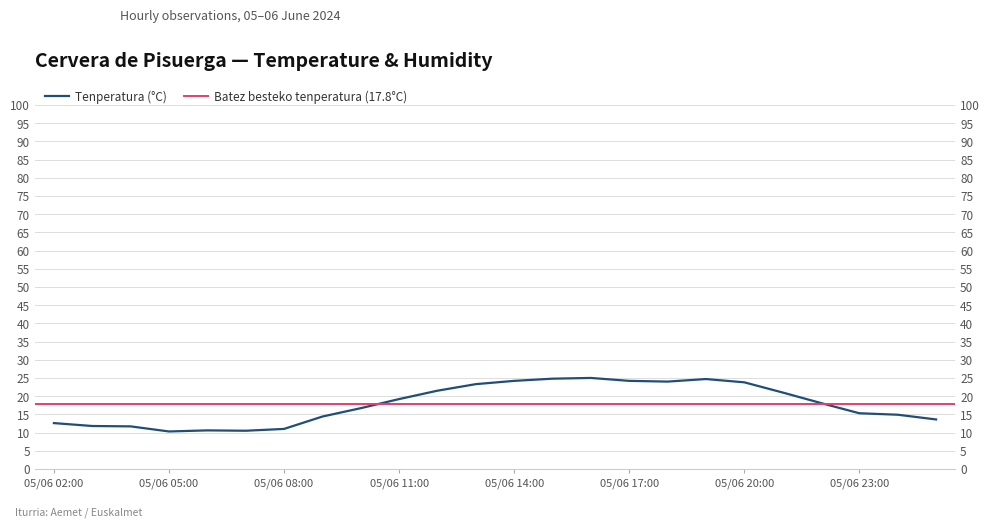

Between 05/06 20:00 and 05/06 09:00, which is larger?

05/06 20:00